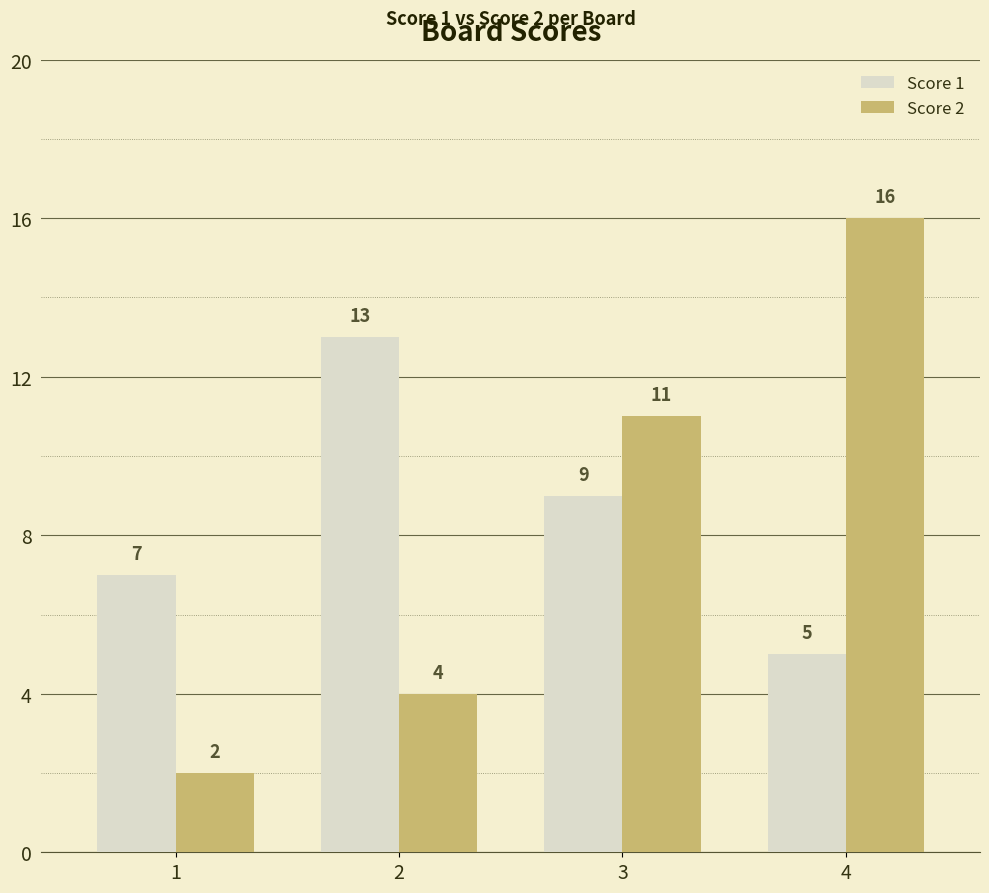

What is the difference between the Score 2 values at 2 and 4?

12